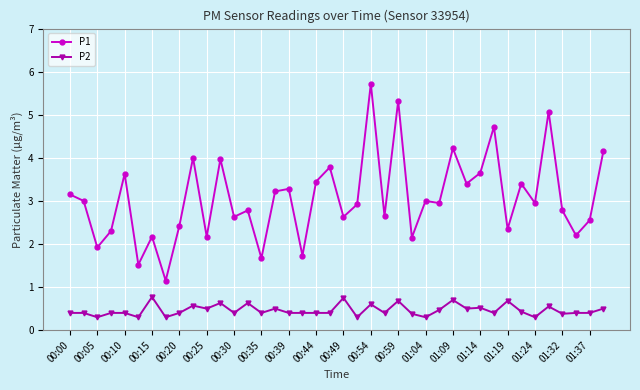

Which series has the largest total across all categories?

P1